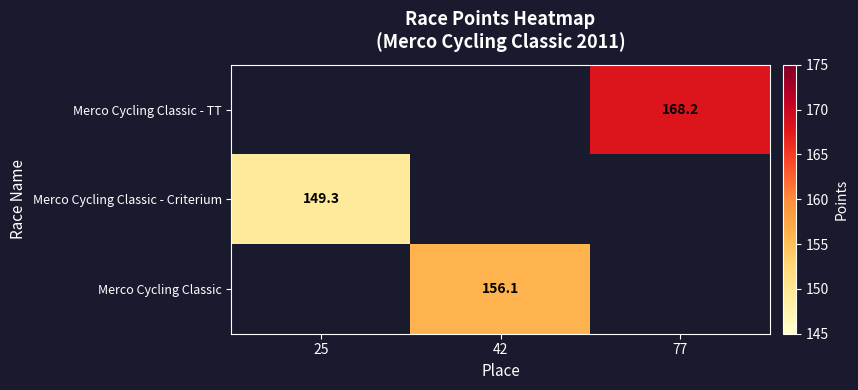

List the labels in order of Merco Cycling Classic - TT value, largest first.

25, 42, 77